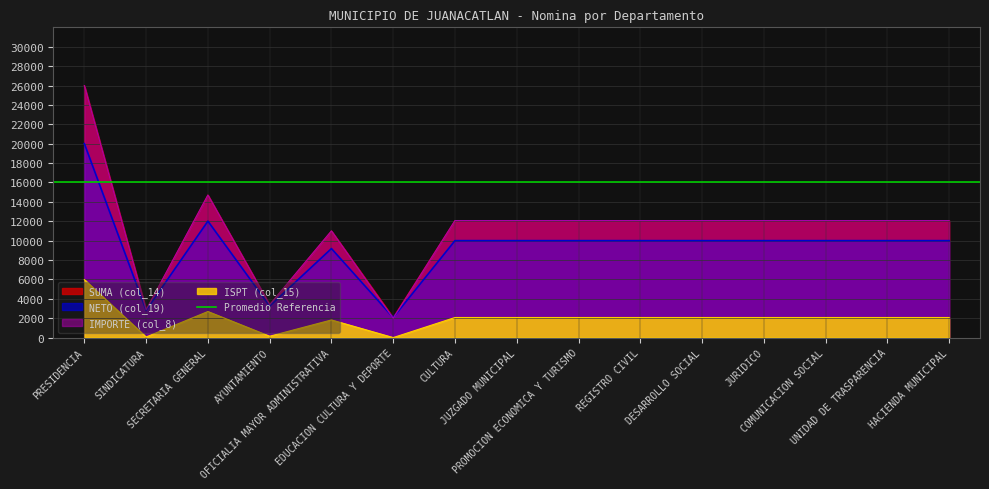

Reading left to right, list all the values displayed in this chart.

SUMA (col_14): 25985.0	2866.5	14700.0	3391.5	11000.0	2071.7	12070.3	12070.3	12070.3	12070.3	12070.3	12070.3	12070.3	12070.3	12070.3
NETO (col_19): 20004.8	2804.1	12011.2	3251.7	9181.5	2071.7	10000.0	10000.0	10000.0	10000.0	10000.0	10000.0	10000.0	10000.0	10000.0
IMPORTE (col_8): 25985.0	2866.5	14700.0	3391.5	11000.0	2000.0	12070.3	12070.3	12070.3	12070.3	12070.3	12070.3	12070.3	12070.3	12070.3
ISPT (col_15): 5980.2	62.4	2688.8	139.8	1818.5	0.0	2070.2	2070.2	2070.2	2070.2	2070.2	2070.2	2070.2	2070.2	2070.2